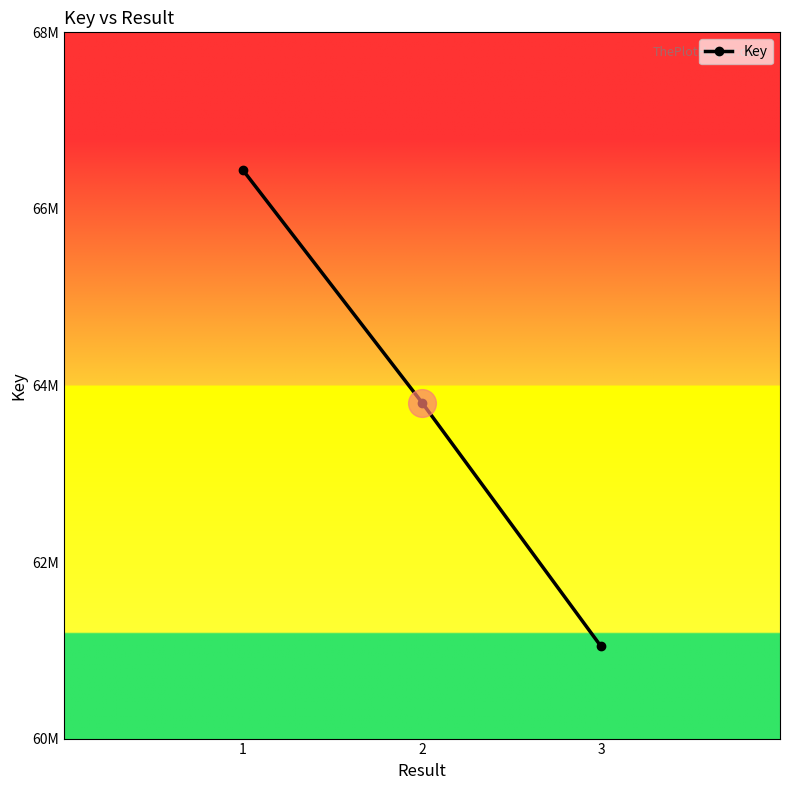

Does the chart have visible grid lines?

No